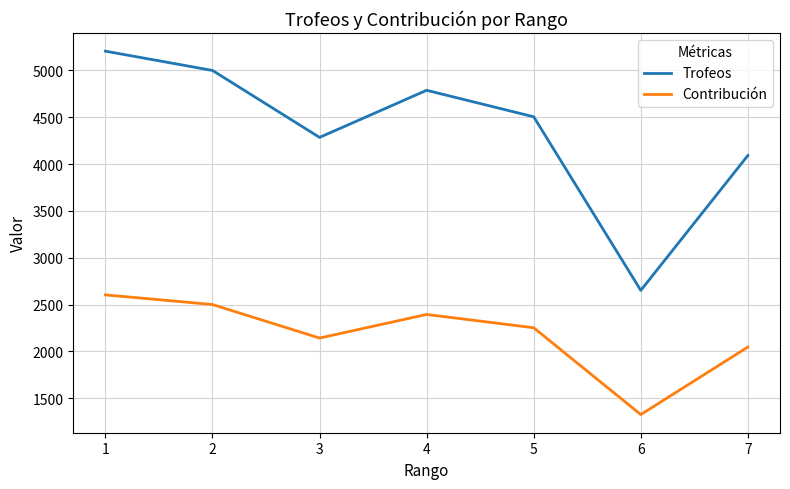

What is the spread (max minus min) of values at 1?

2603